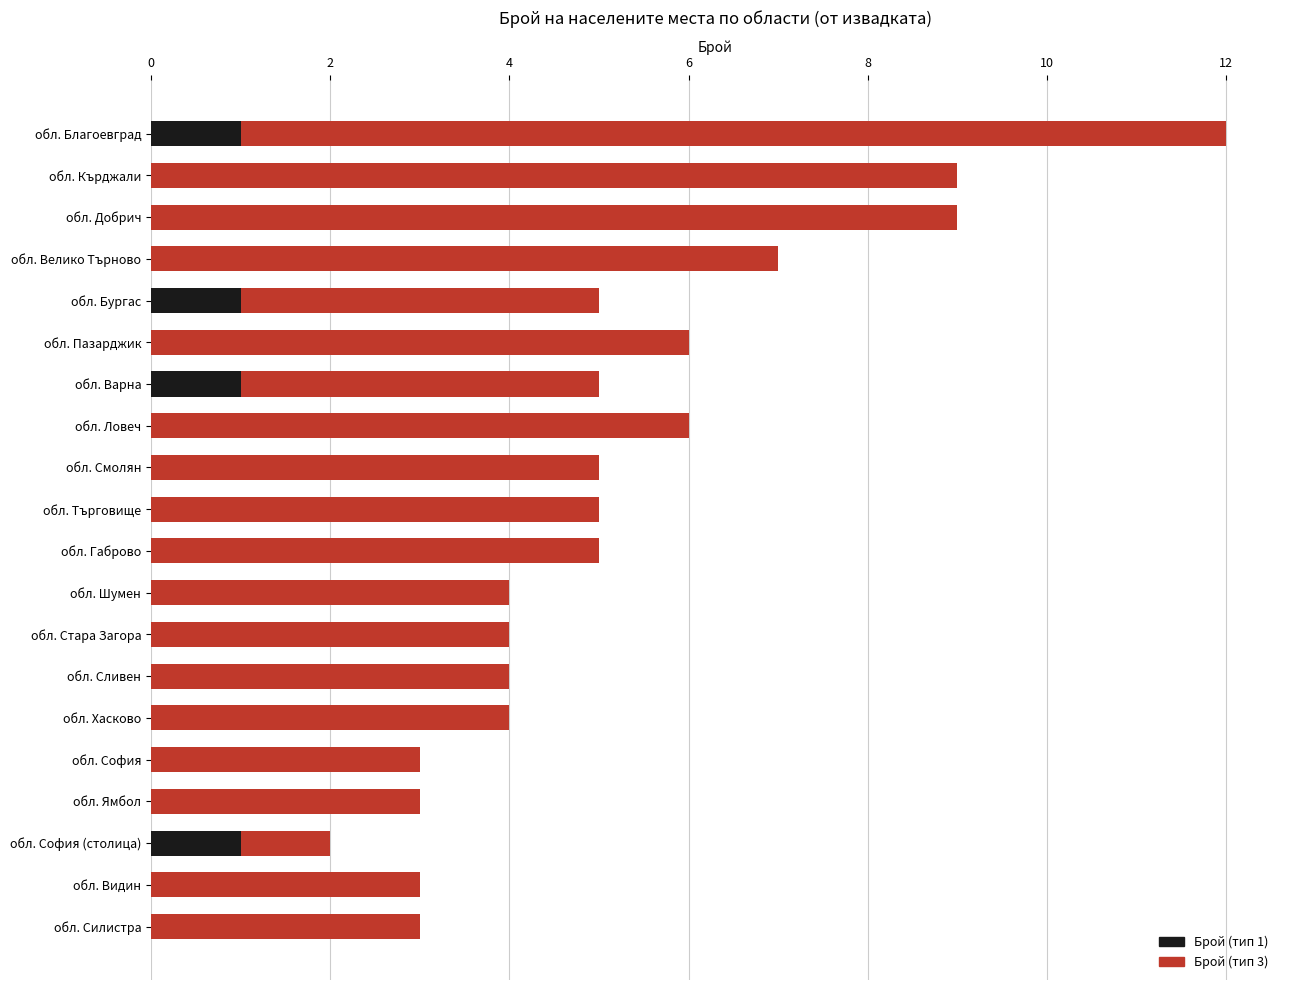

Count the Брой (тип 1) values in the range 0 to 1.

20